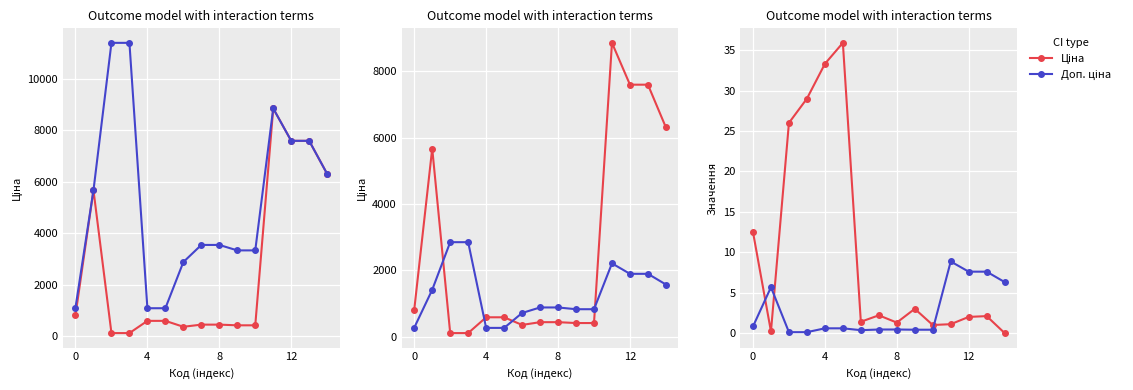

The value of Доп. ціна (scaled) at 0 is 277.3. True or false?

True